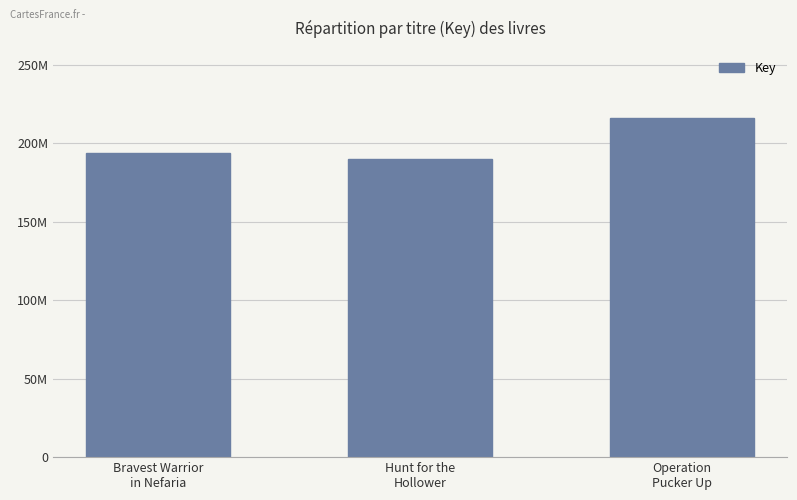

Reading left to right, extract all data points from this chart.

193970016	190092861	215937079